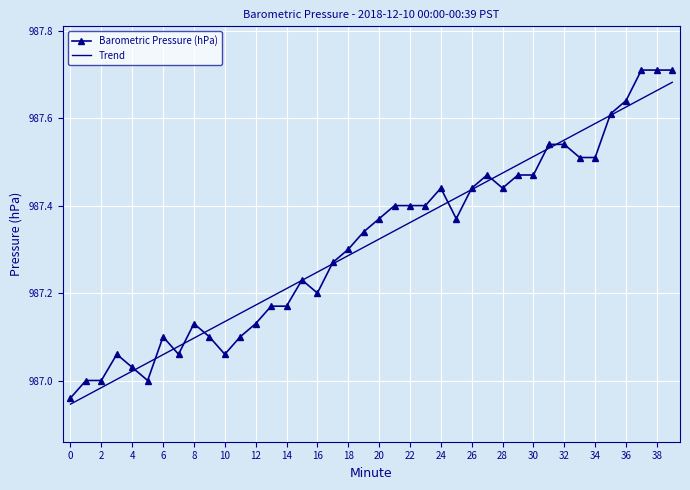

True or false: Trend and Barometric Pressure (hPa) cross at least once.

True